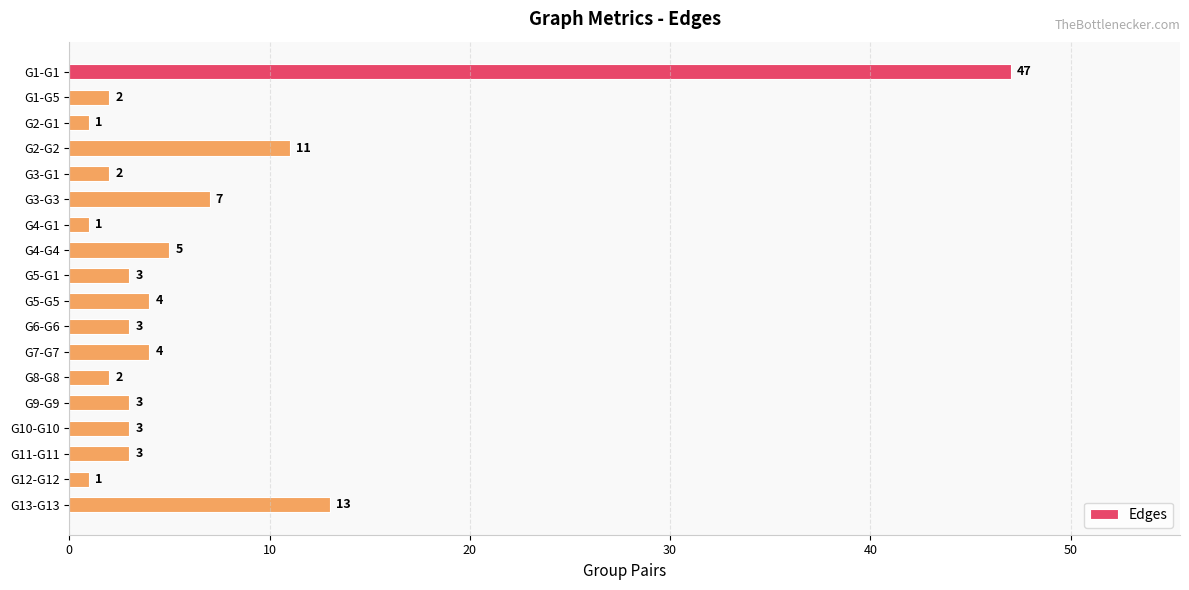

The chart shows a value of 2 at G4-G4. True or false?

False